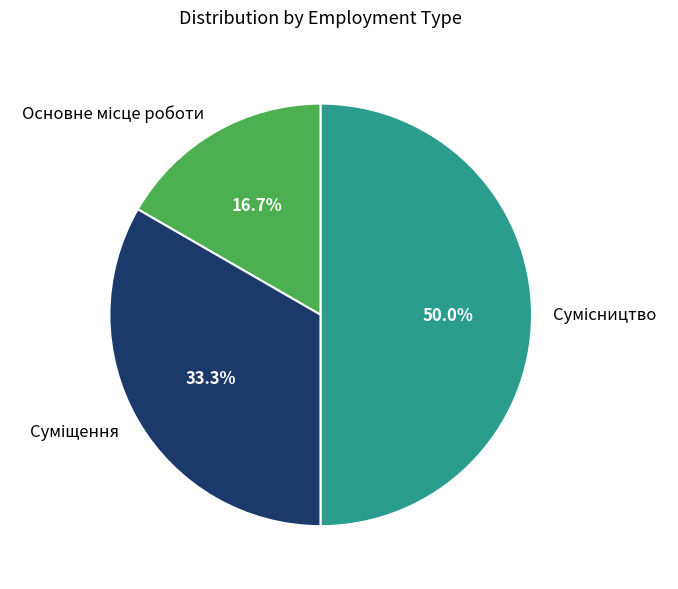

Count the number of slices in the pie.

3